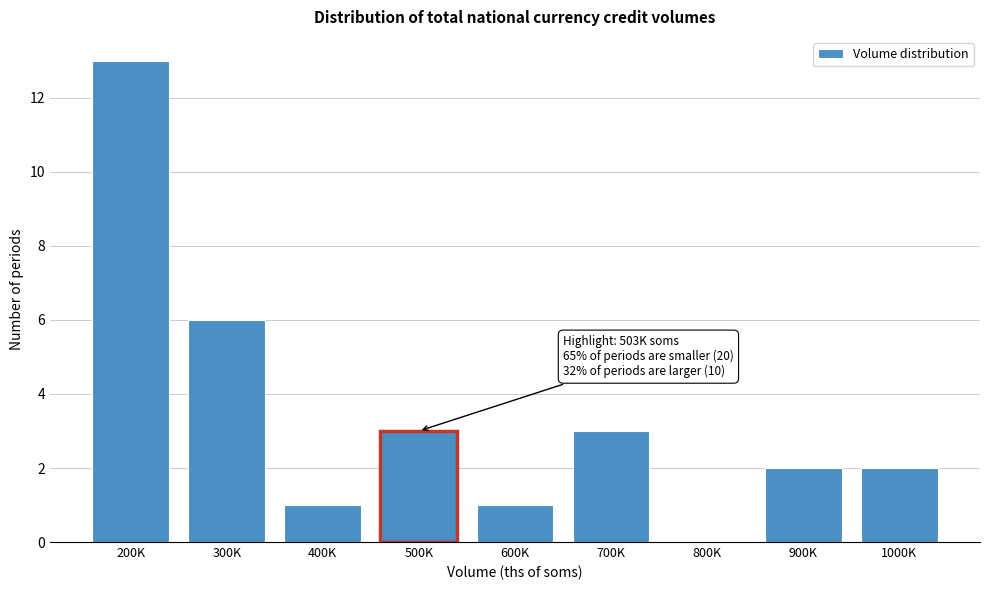

Reading left to right, extract all data points from this chart.

200K=13	300K=6	400K=1	500K=3	600K=1	700K=3	800K=0	900K=2	1000K=2